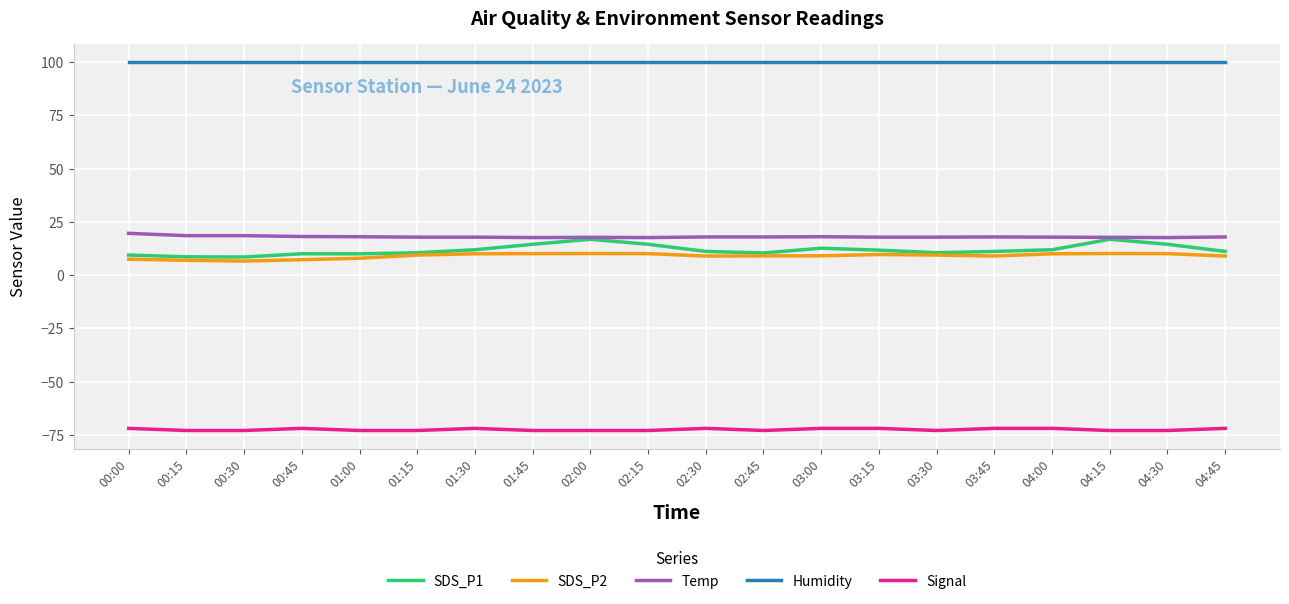

In SDS_P2, how many points are higher than both neighbors (excluding endpoints)?

3